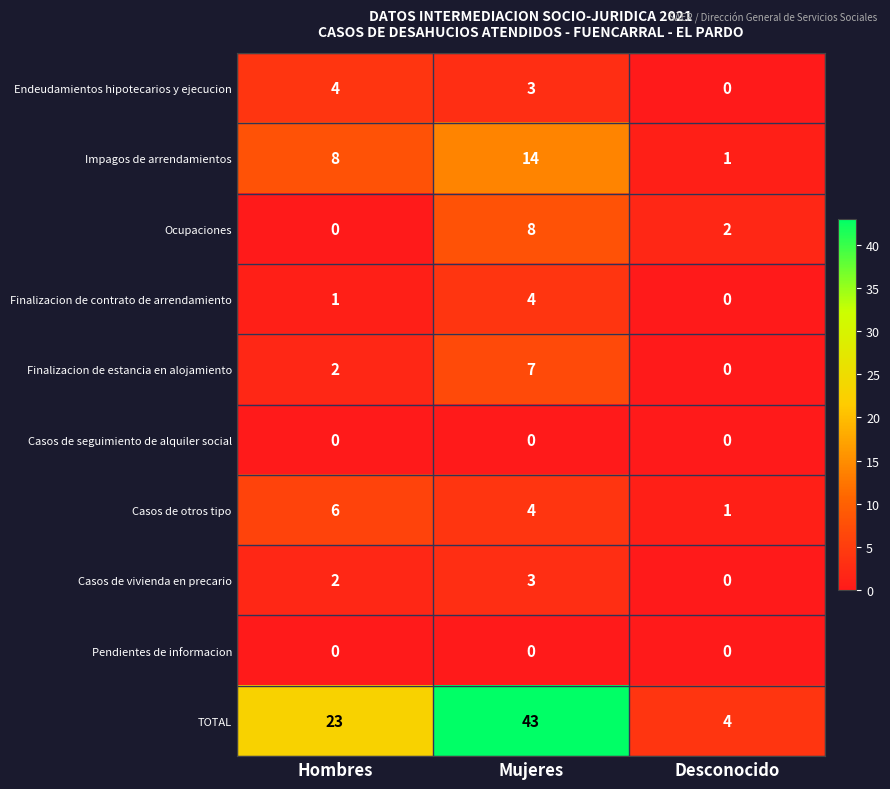

The Ocupaciones series shows 8 at Mujeres. True or false?

True